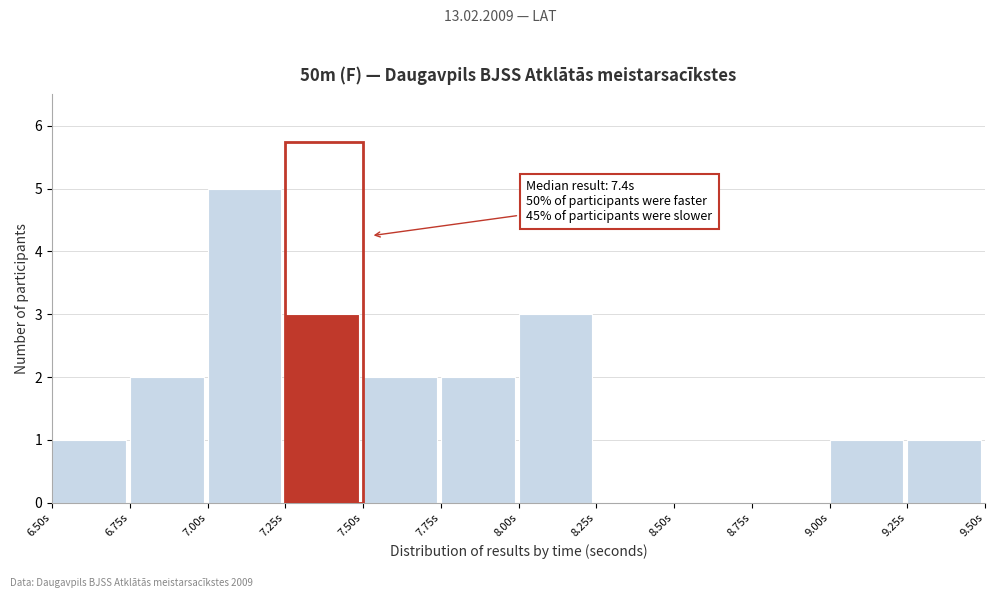

Over which range of the x-axis is the bar tallest?

7.00 to 7.25